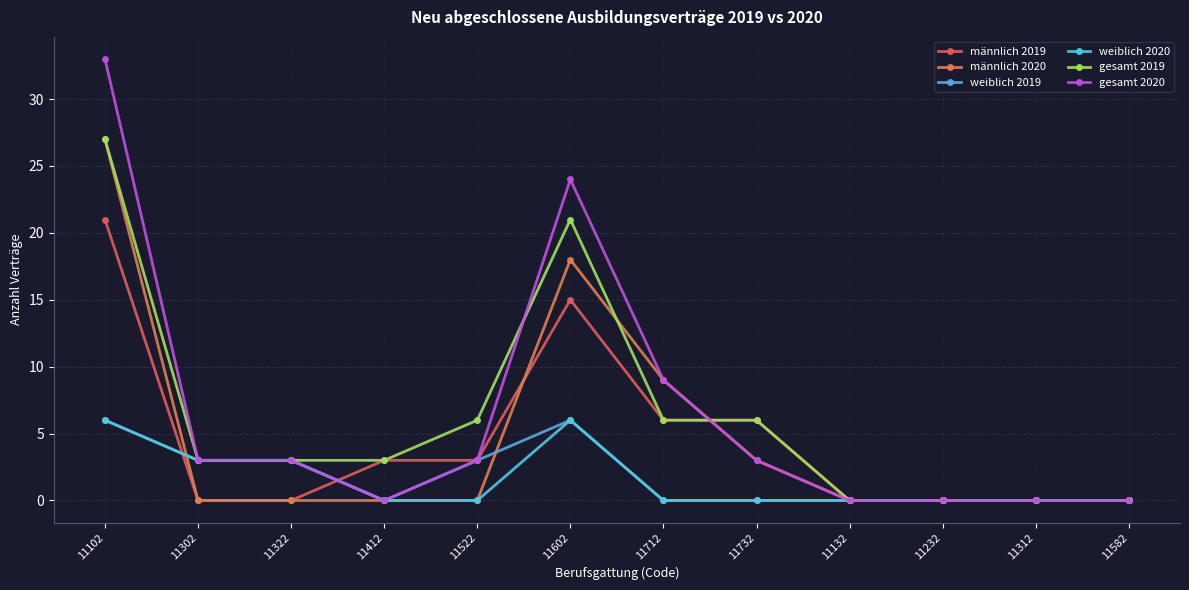

Reading left to right, what are all the values shown in this chart?

männlich 2019: 21	0	0	3	3	15	6	6	0	0	0	0
männlich 2020: 27	0	0	0	0	18	9	3	0	0	0	0
weiblich 2019: 6	3	3	0	3	6	0	0	0	0	0	0
weiblich 2020: 6	3	3	0	0	6	0	0	0	0	0	0
gesamt 2019: 27	3	3	3	6	21	6	6	0	0	0	0
gesamt 2020: 33	3	3	0	3	24	9	3	0	0	0	0